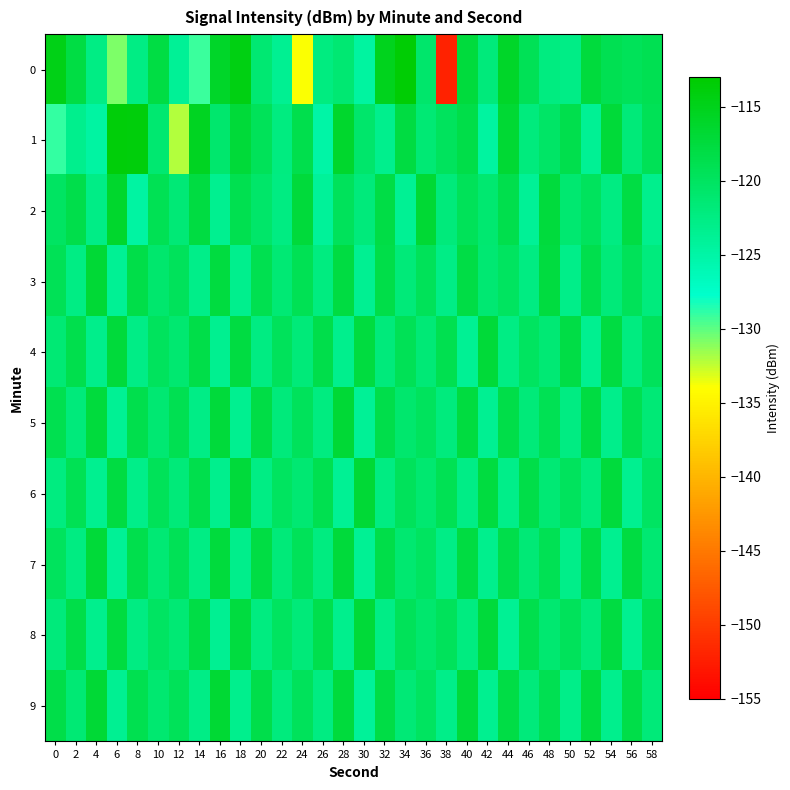

List the series in order of their peak value, highest first.

0, 1, 2, 9, 6, 3, 5, 4, 7, 8